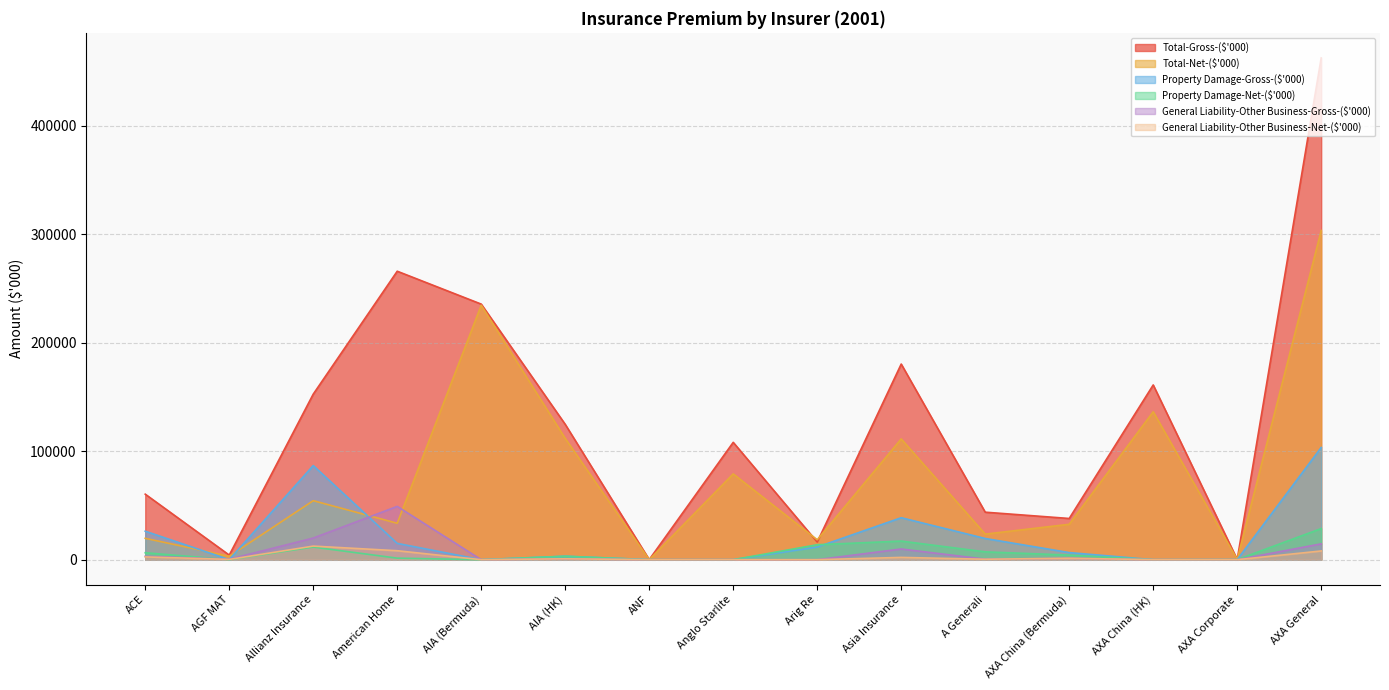

Reading left to right, list all the values displayed in this chart.

Total-Gross-($'000): 60423	4227	152674	266041	235713	124805	81	108219	16268	180424	43810	38003	161148	178	462753
Total-Net-($'000): 19704	3191	54420	33591	234670	111825	28	79132	18373	111391	23594	32660	136434	178	303658
Property Damage-Gross-($'000): 26267	64	86801	15031	0	3186	0	0	11669	38708	19551	6550	0	67	103499
Property Damage-Net-($'000): 6392	64	11631	1413	0	3186	0	0	13791	17163	7226	4221	0	67	28701
General Liability-Other Business-Gross-($'000): 3154	458	19948	49150	0	813	0	3	0	9873	474	1361	0	12	14608
General Liability-Other Business-Net-($'000): 2551	248	12531	8267	0	813	0	3	0	2102	406	1332	0	12	8044